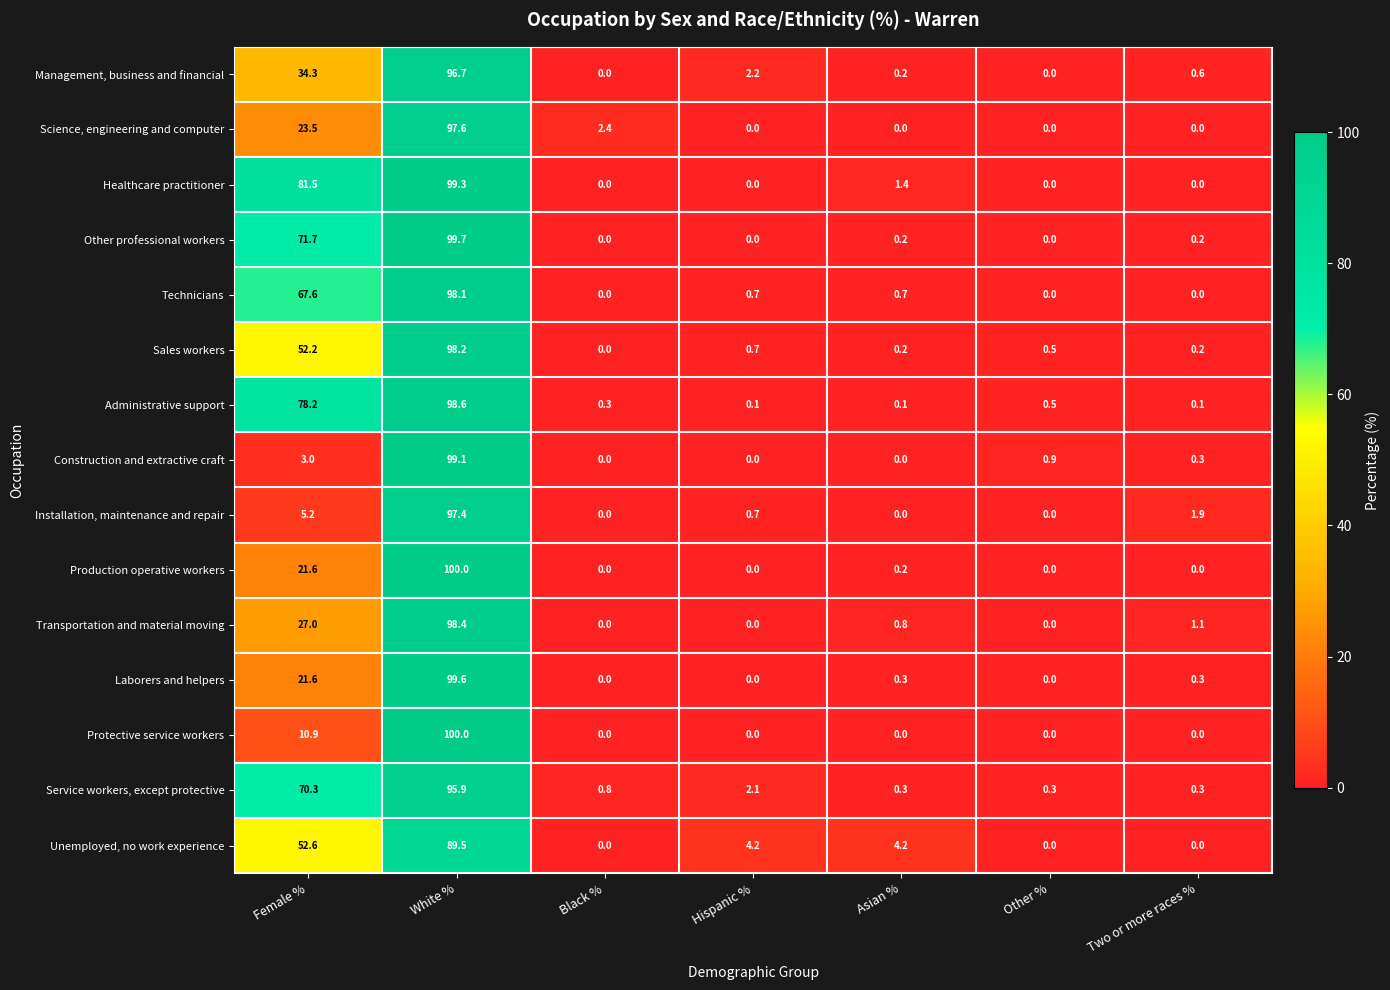

Where is Service workers, except protective nearest to the value 48?

Female %